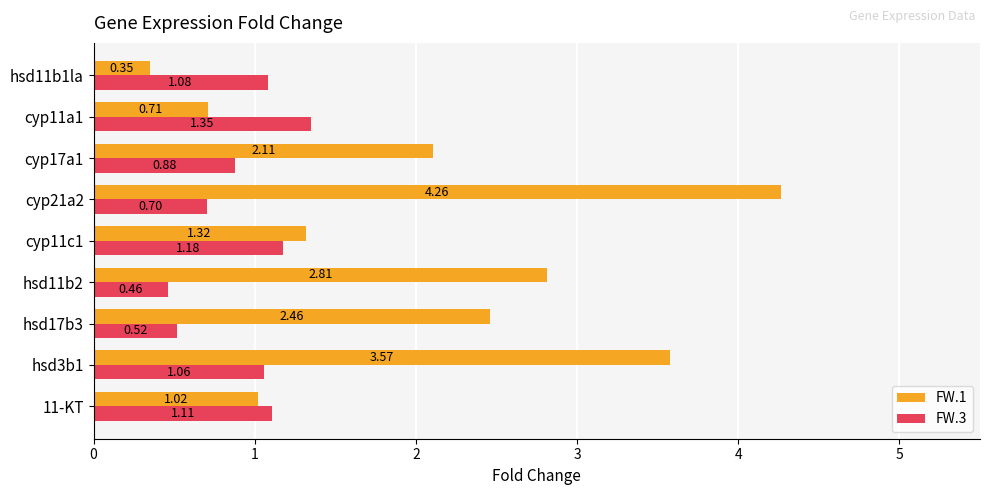

Between 11-KT and cyp17a1, which series saw the biggest shift?

FW.1